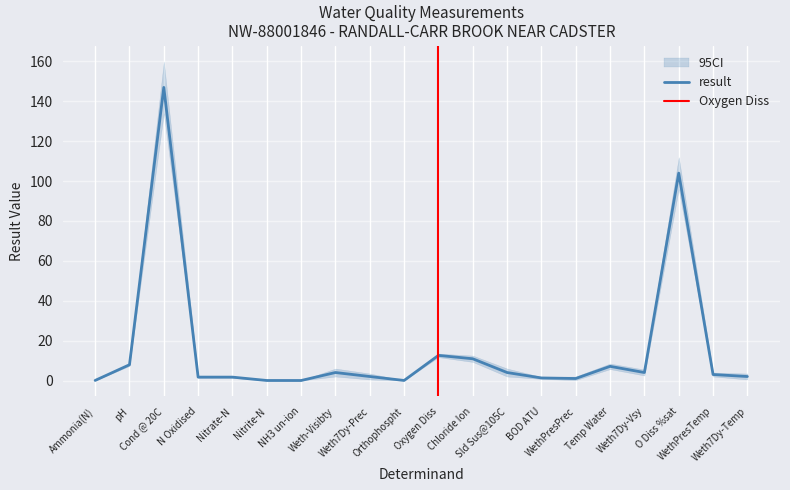

At which label does result first exceed 3?

pH